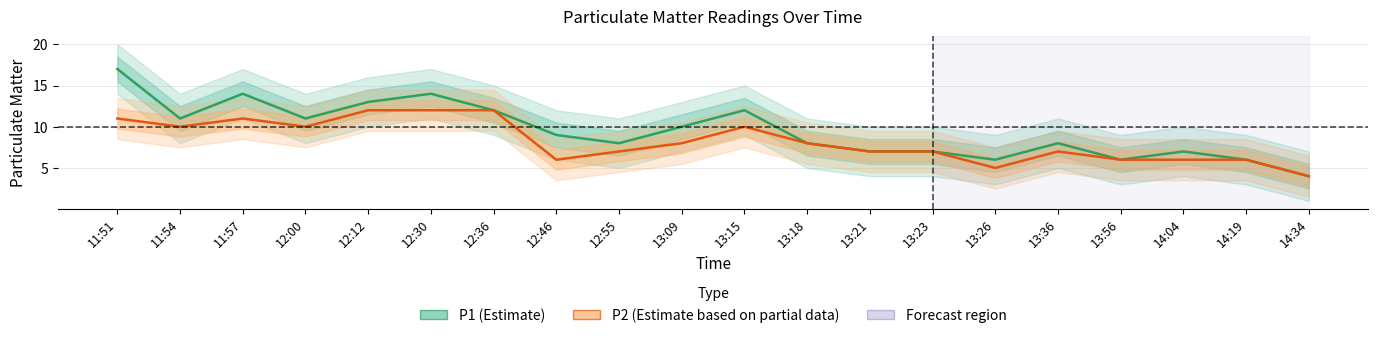

At how many categories does at least one series exceed 10?

8